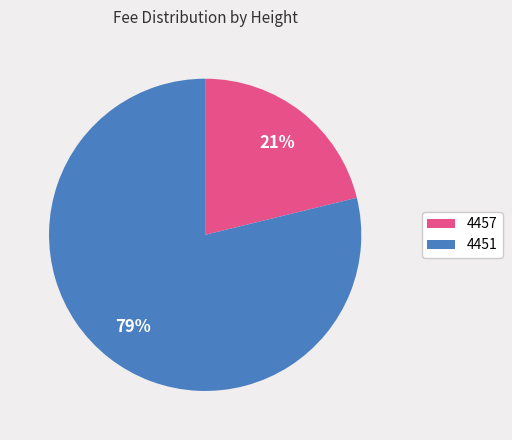

To the nearest percent, what portion does 4451 represent?

79%